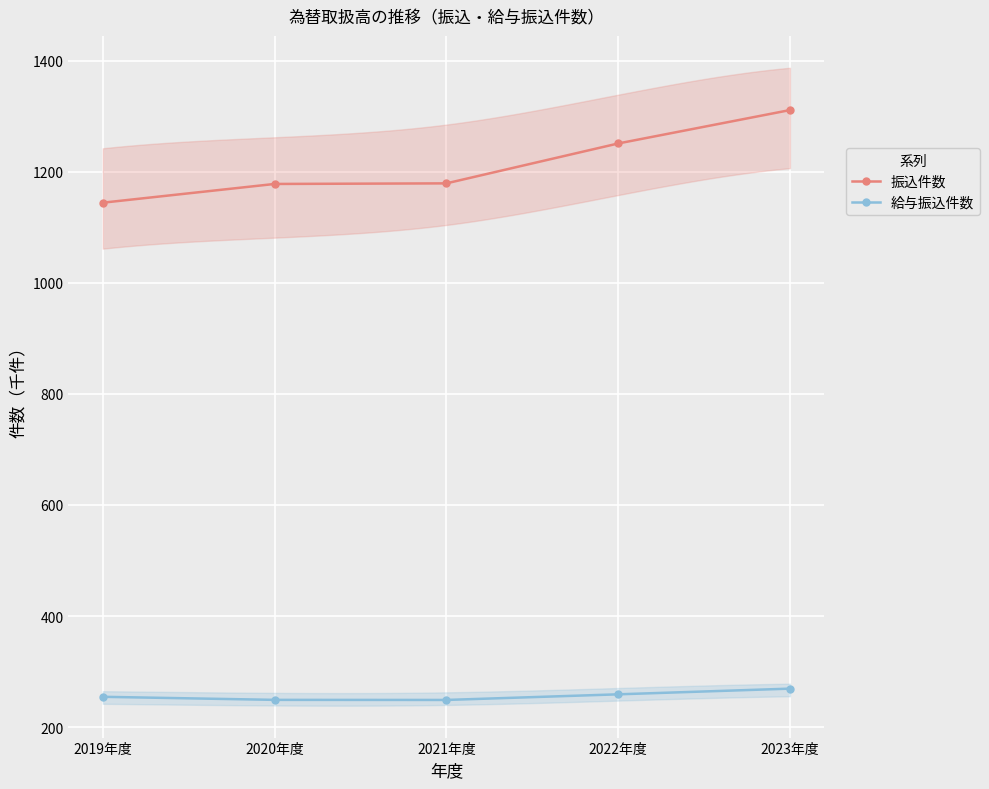

True or false: 給与振込件数 has more than 2 interior local peaks.

False